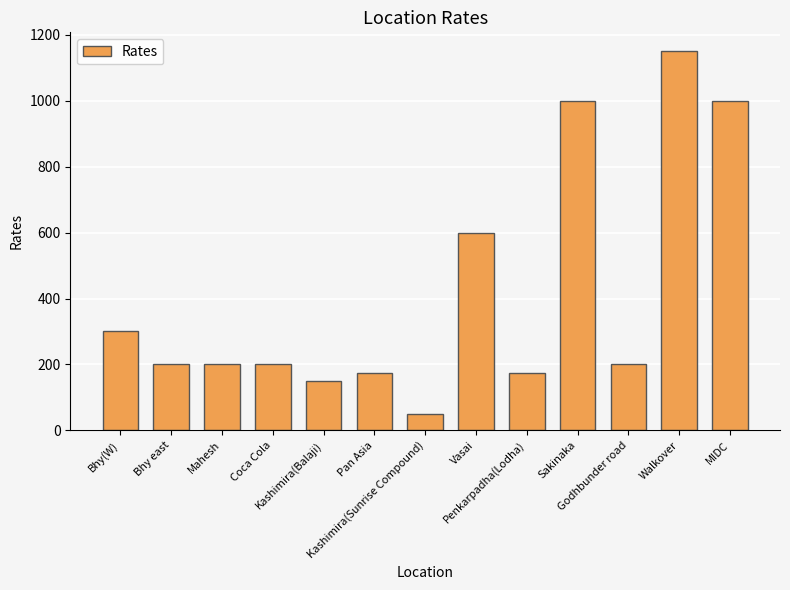

What is the sum of the values at Coca Cola and Godhbunder road?

400